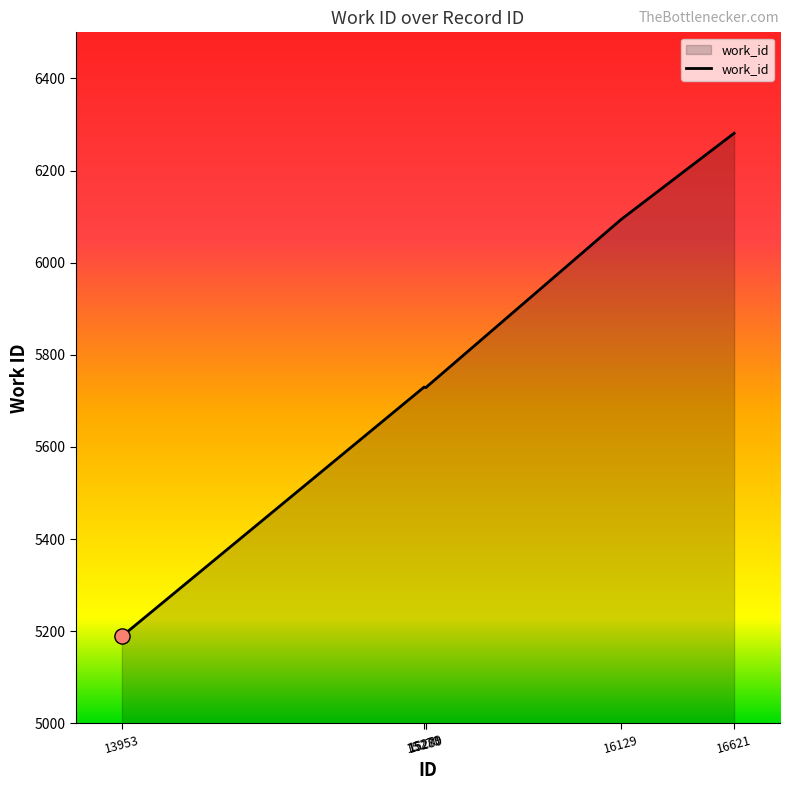

What is the smallest value displayed?

5189